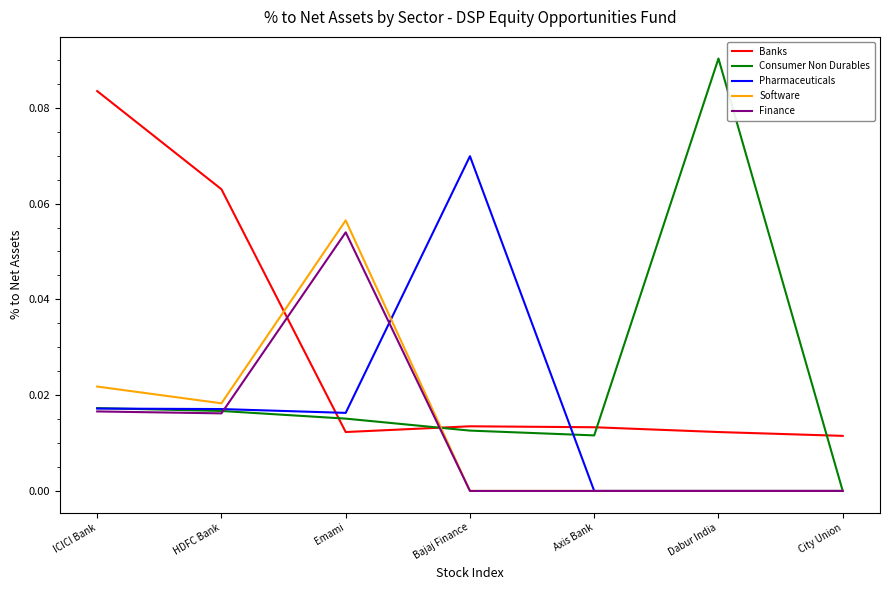

Which label corresponds to the largest value in the chart?

Dabur India